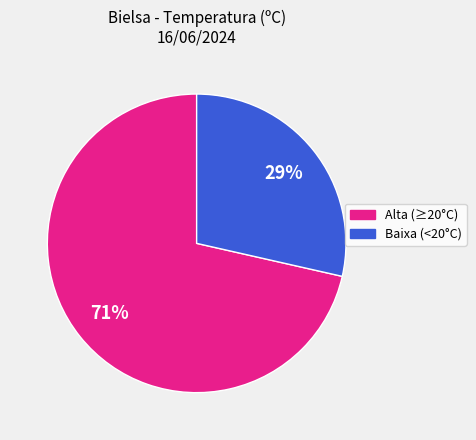

Does any single category account for the majority?

Yes